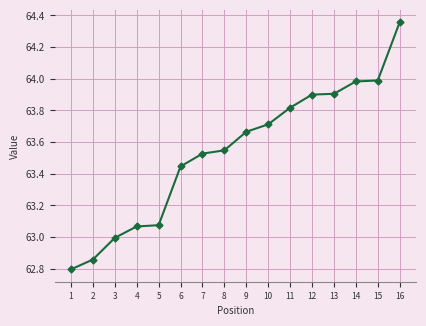

What is the difference between the values at 4 and 7?

0.5